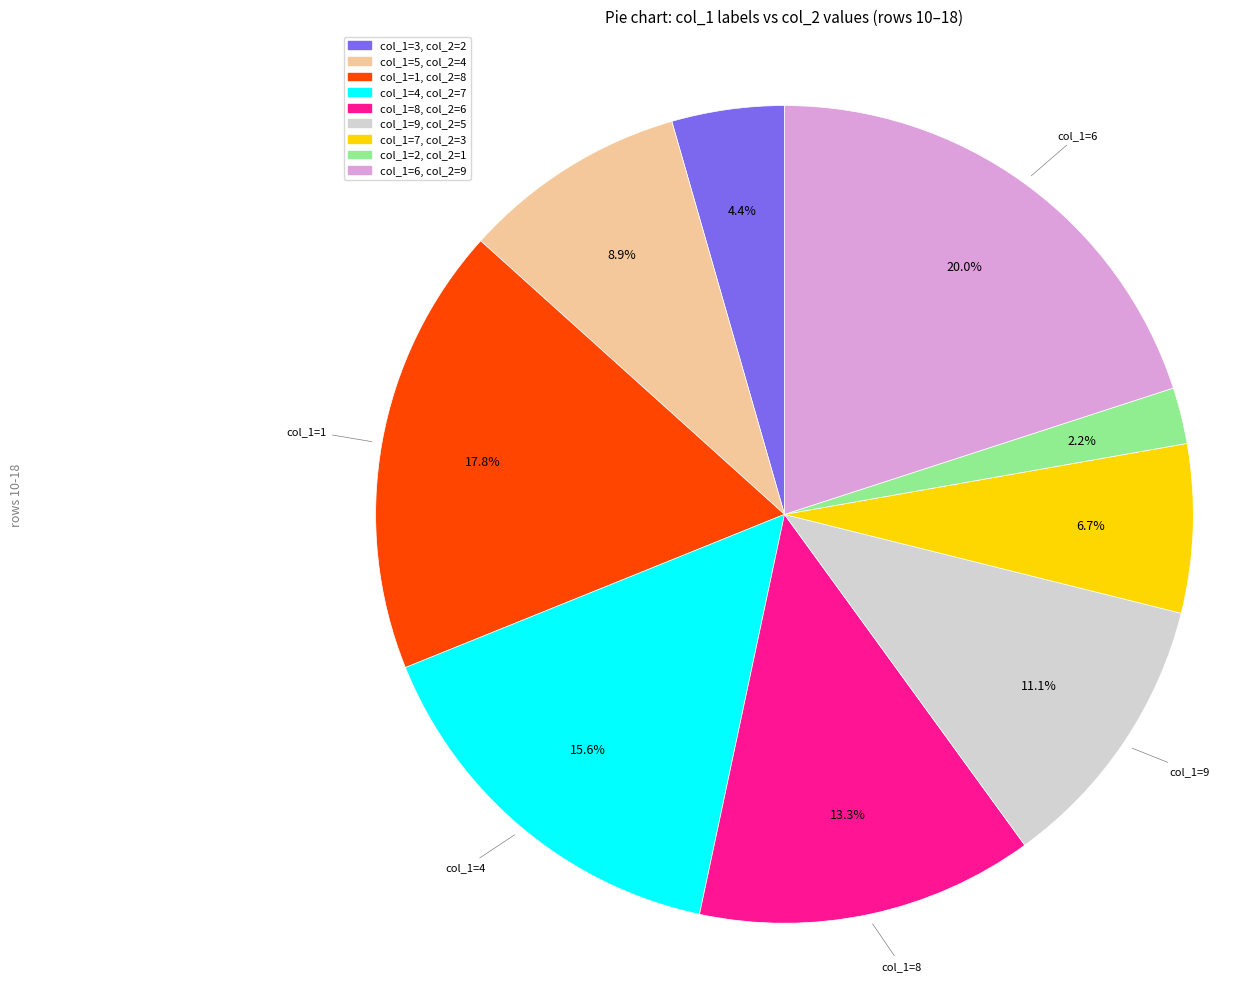

Does any single category account for the majority?

No